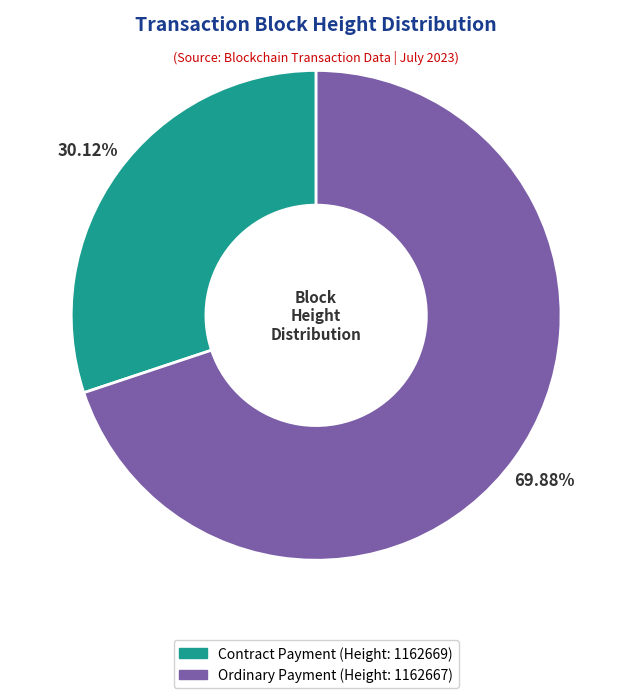

How many segments does this pie chart have?

2